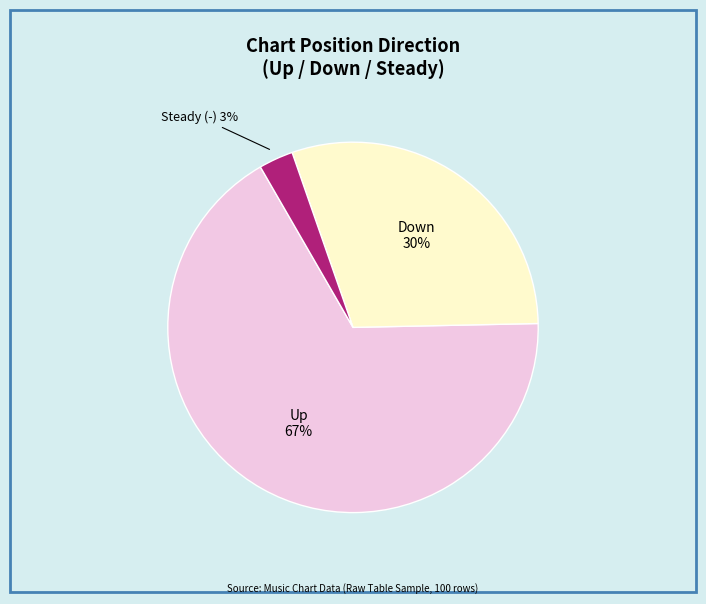

Is there any slice that represents more than half of the pie?

Yes